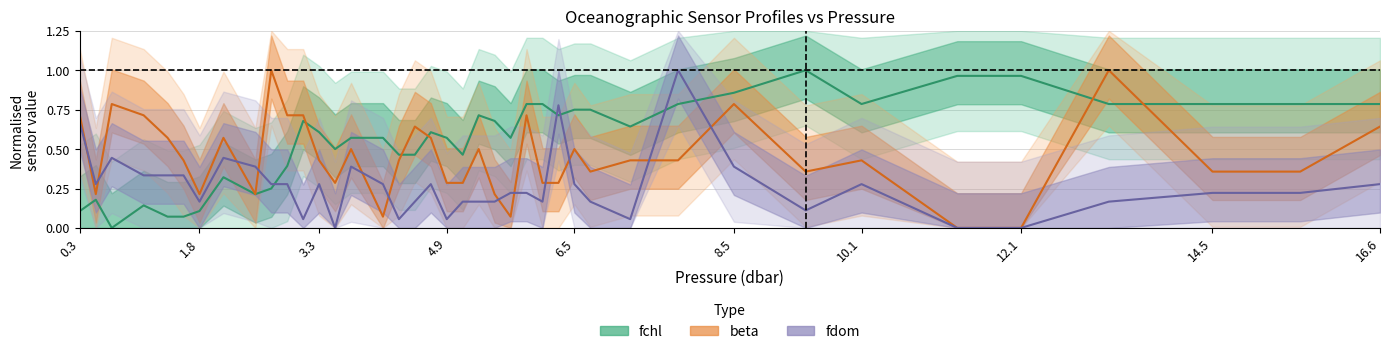

At which category is the sum across all series the highest?

7.8